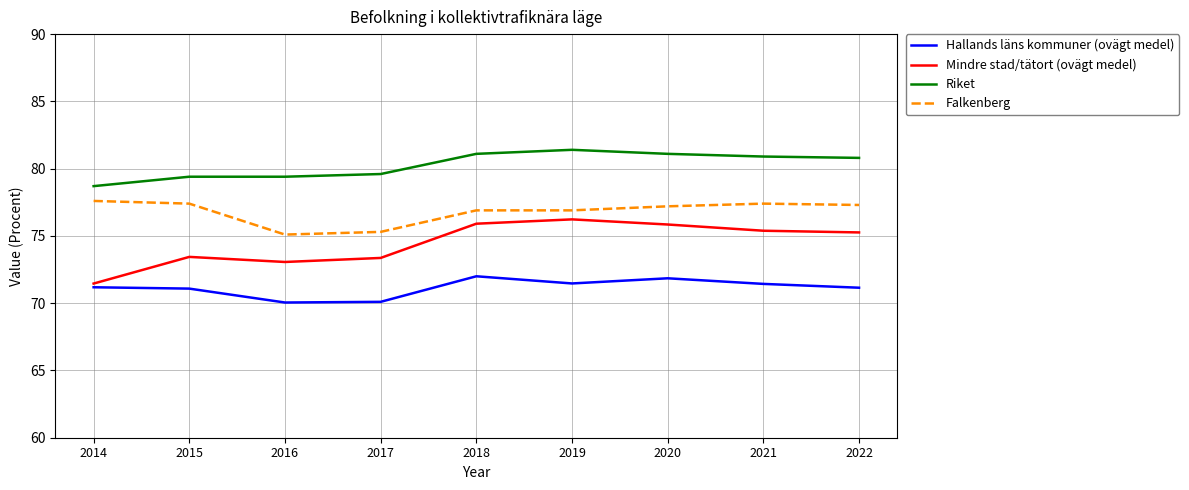

Rank the series at 2022 from lowest to highest value.

Hallands läns kommuner (ovägt medel), Mindre stad/tätort (ovägt medel), Falkenberg, Riket